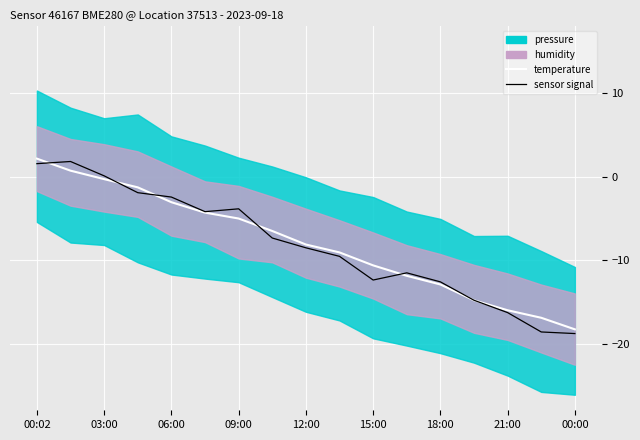

Is the value of sensor signal at 00:00 greater than the value of temperature at 21:00?

No